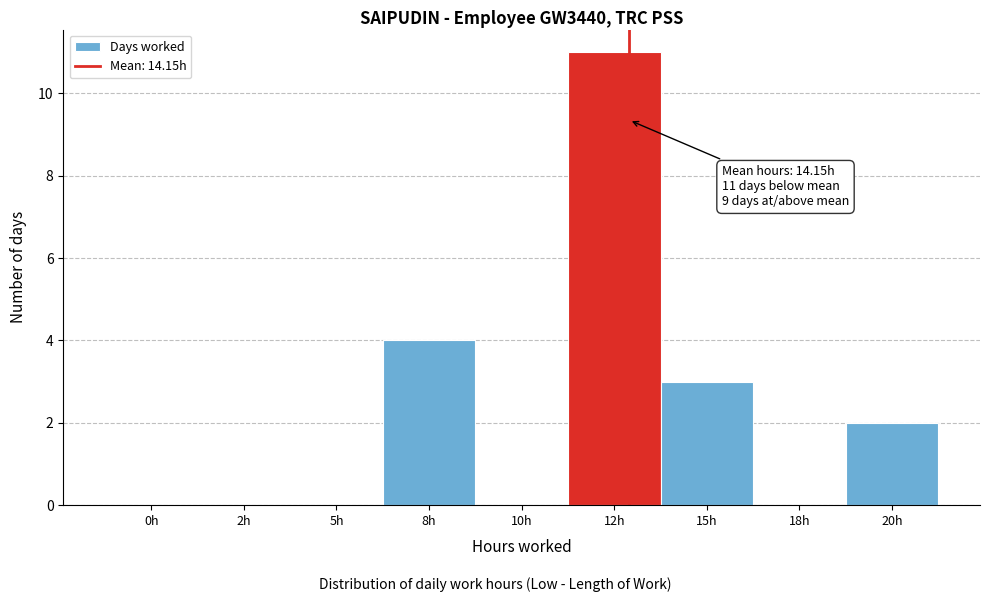

Reading right to left, what are all the values shown in this chart?

20h=2	18h=0	15h=3	12h=11	10h=0	8h=4	5h=0	2h=0	0h=0